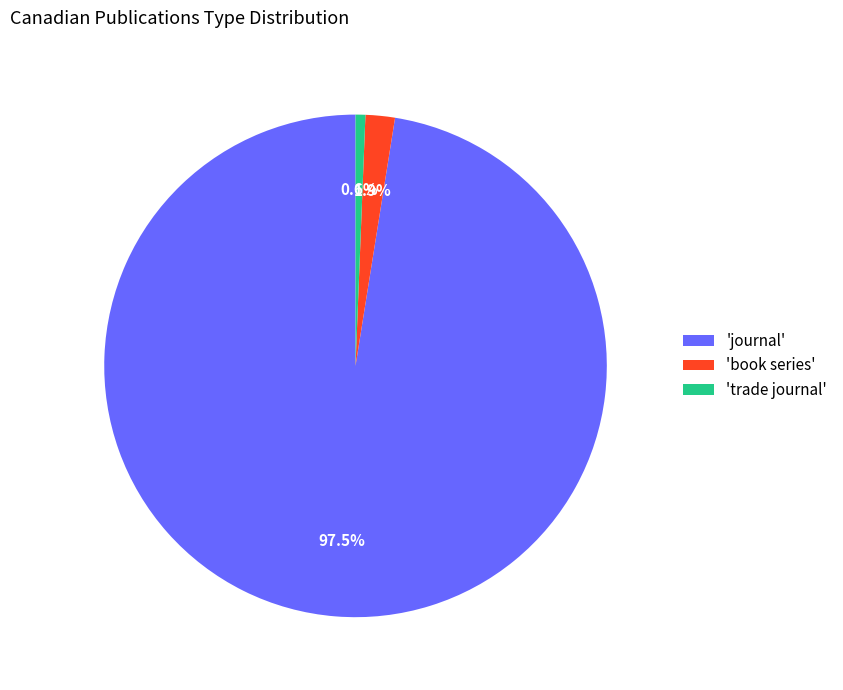

Which category has the smallest portion of the pie?

'trade journal'